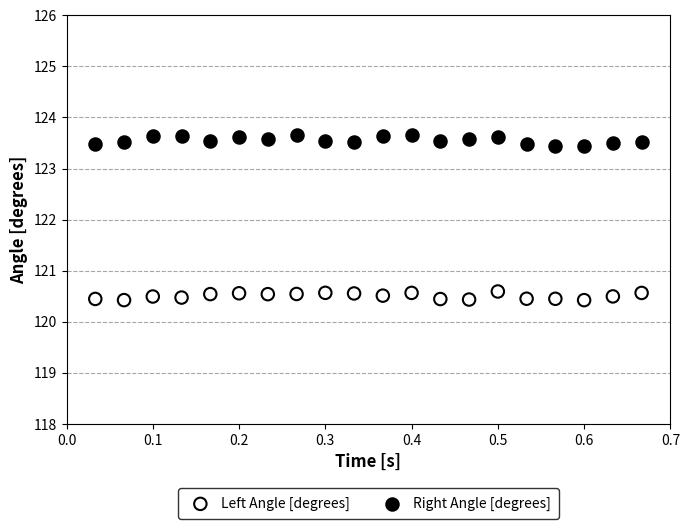

Across all data points, what is the range of X values (max minus min)?

0.6